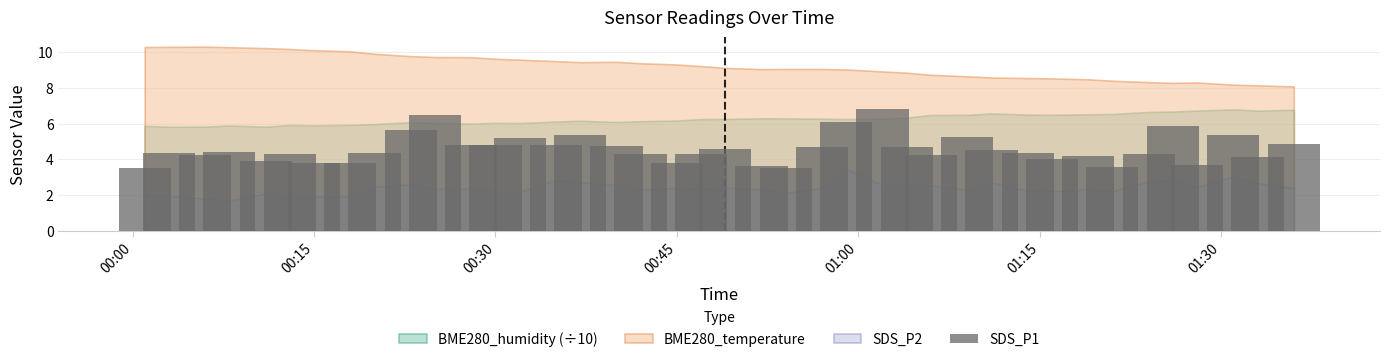

What is the value of the 1st bar from the left?

3.5